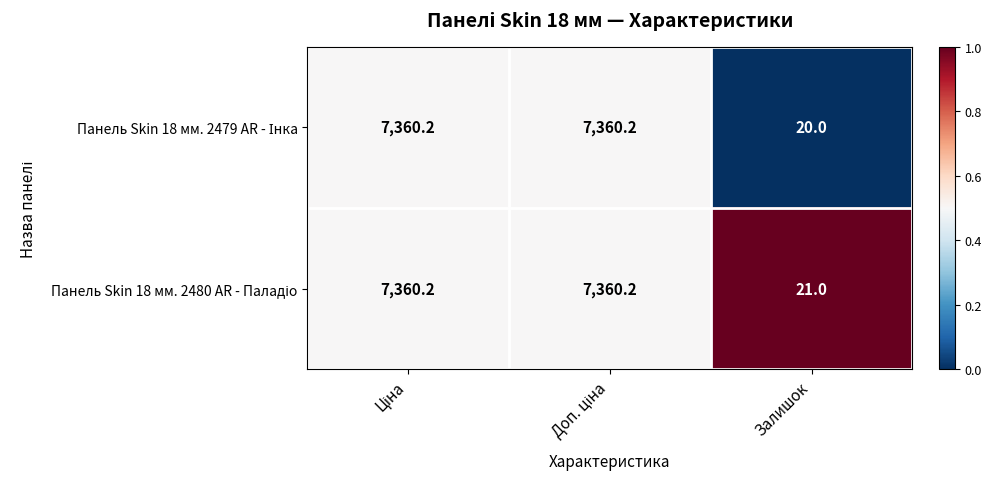

What is the maximum value shown in the chart?

7360.2